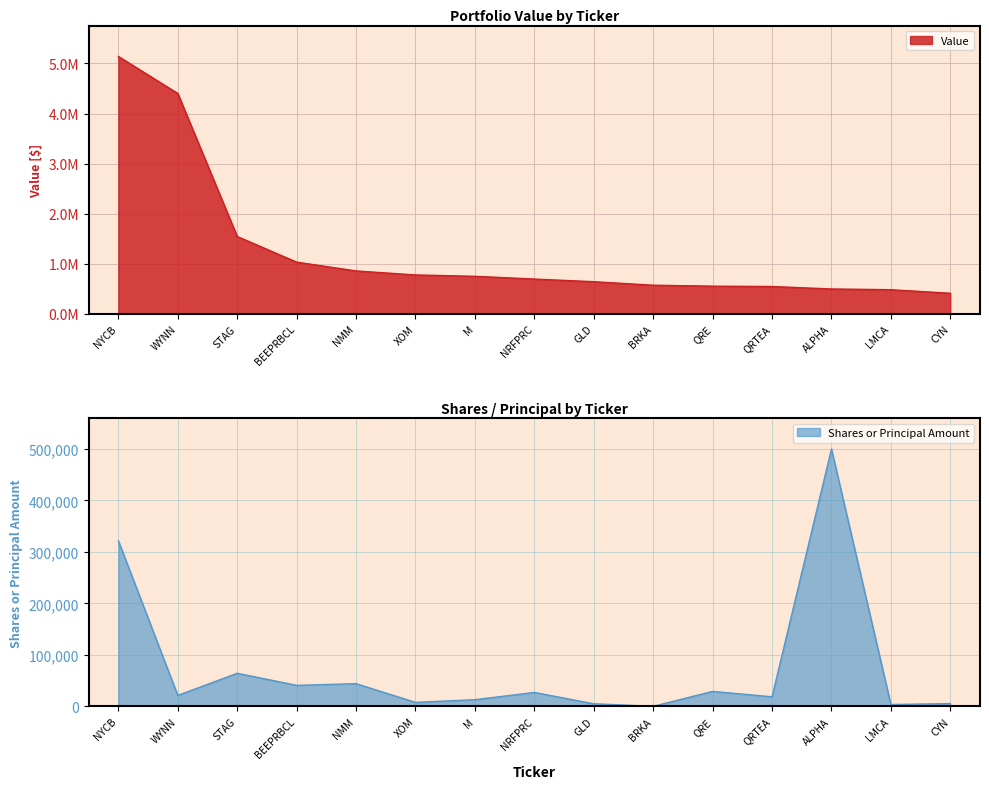

List the labels in order of Shares or principal amount value, smallest first.

BRKA, LMCA, GLD, CYN, XOM, M, QRTEA, WYNN, NRFPRC, QRE, BEEPRBCL, NMM, STAG, NYCB, ALPHA